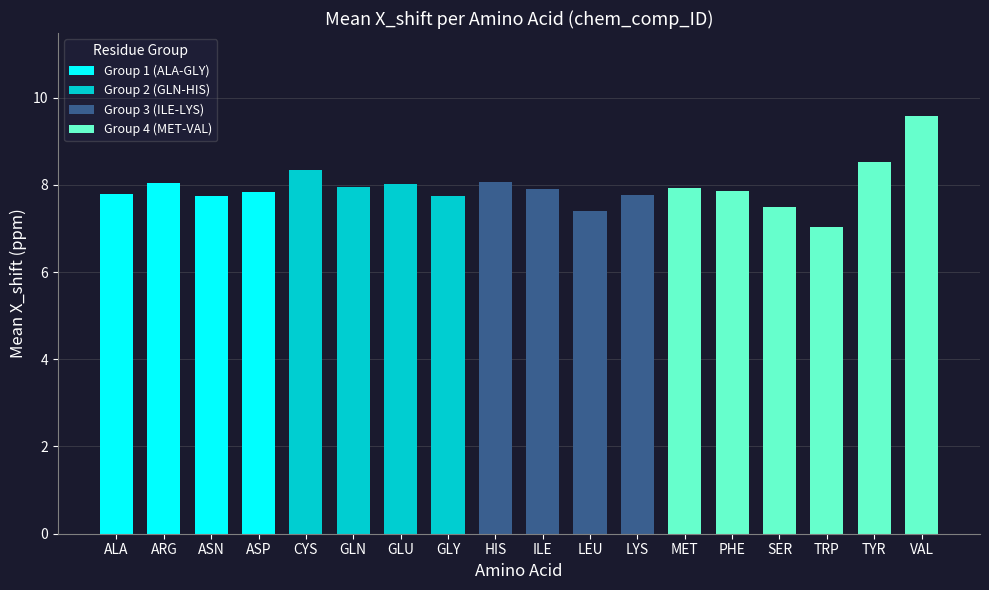

What is the maximum value shown in the chart?

9.6